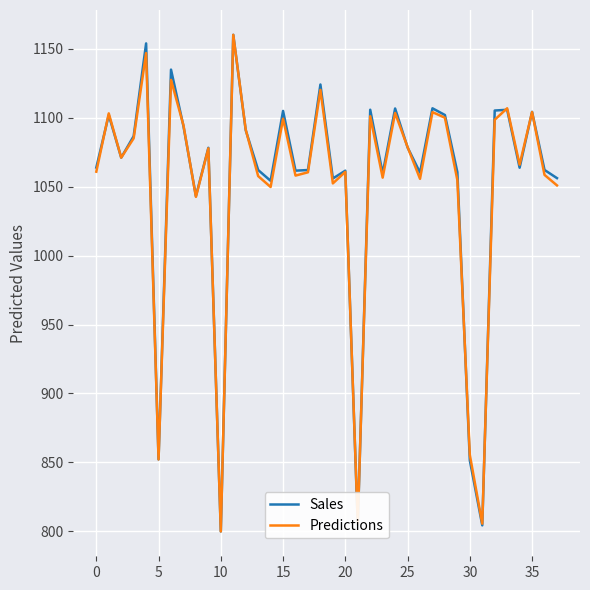

What is the minimum value for Predictions?

800.0